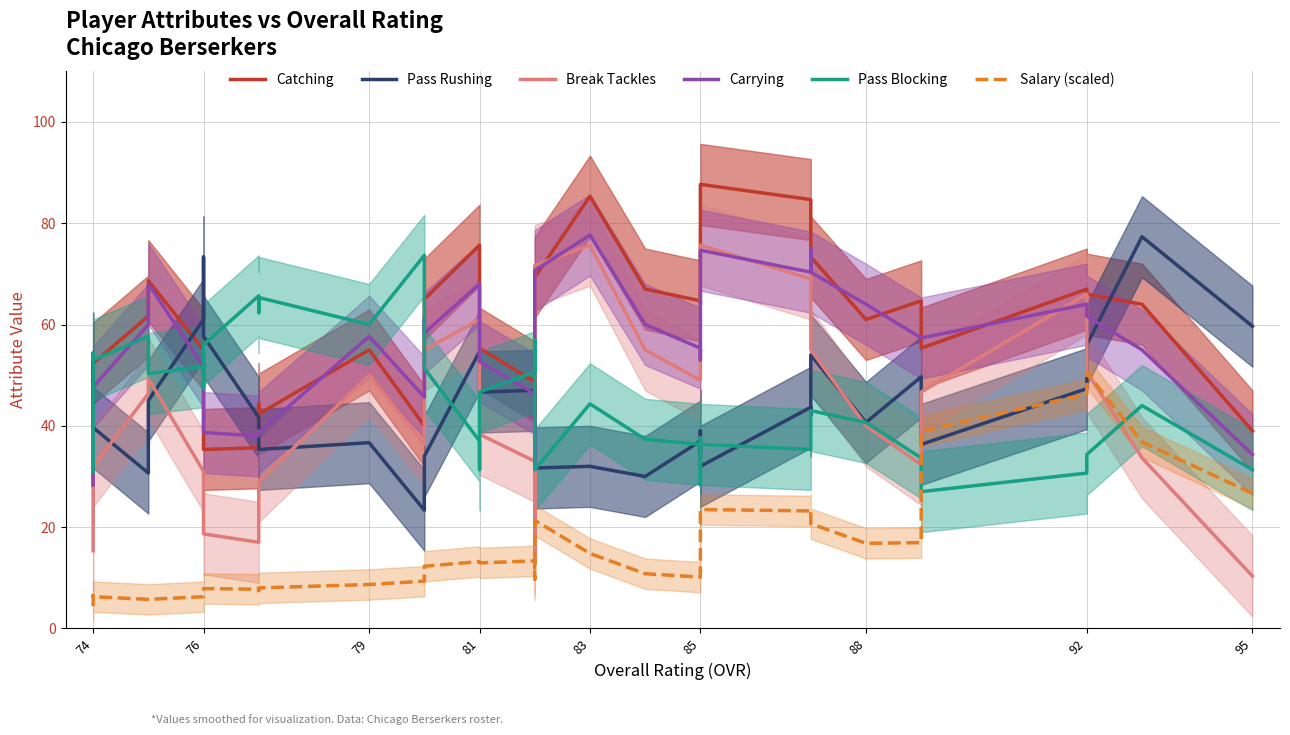

How many lines are shown in the chart?

6